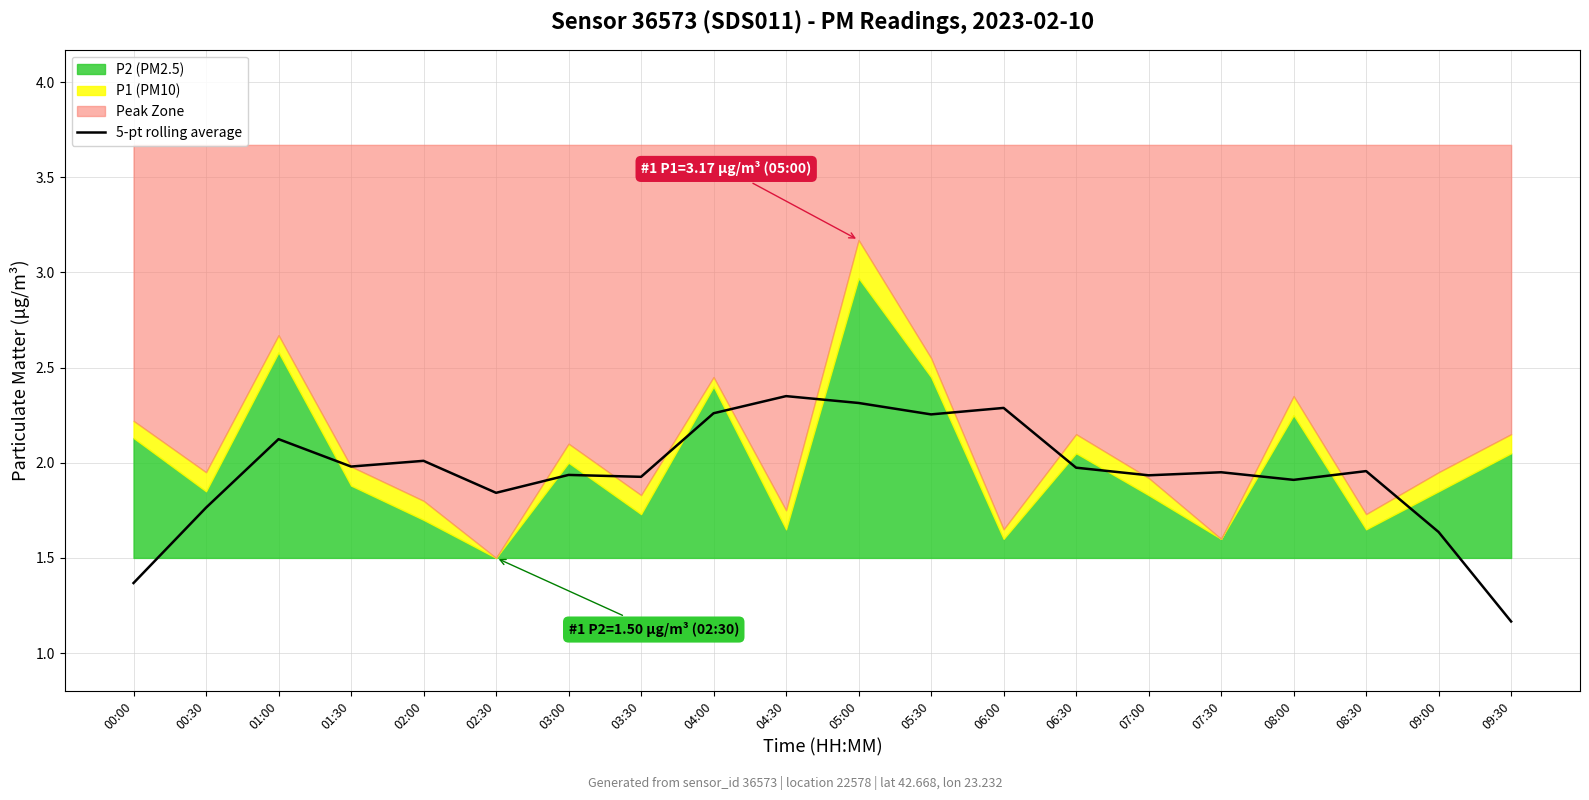

The chart shows a value of 3.1 at 00:30. True or false?

False